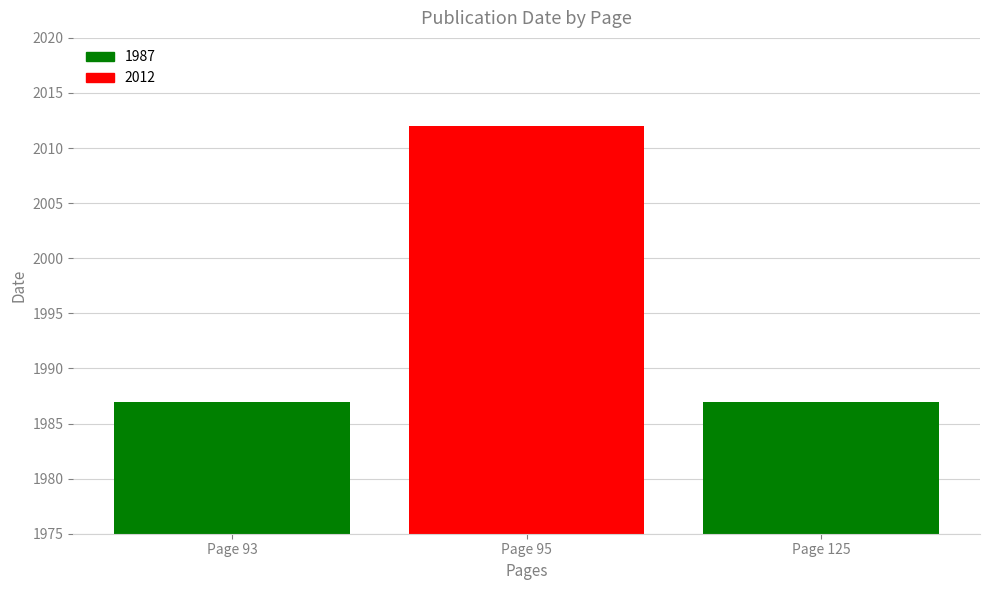

At which category does the chart reach its minimum across all series?

Page 93